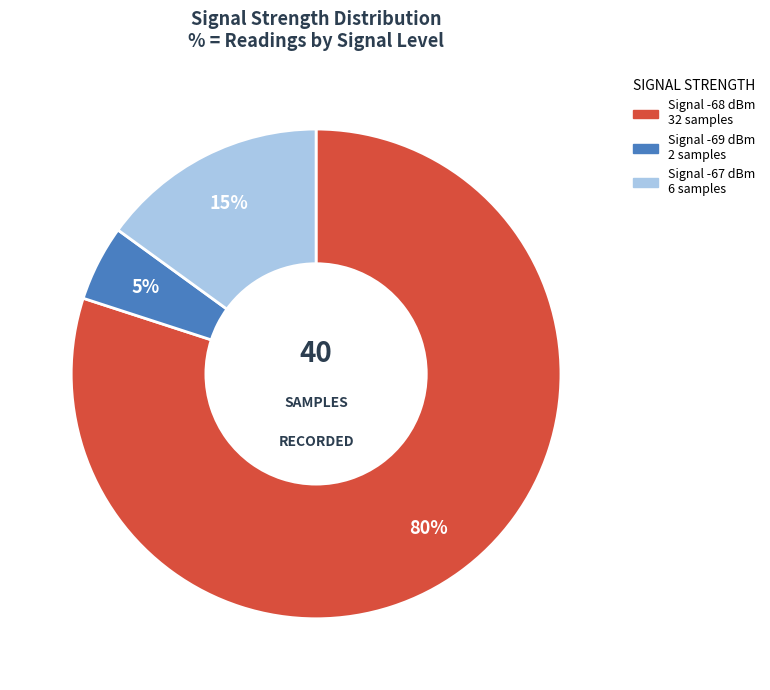

To the nearest percent, what is the average slice percentage?

33%